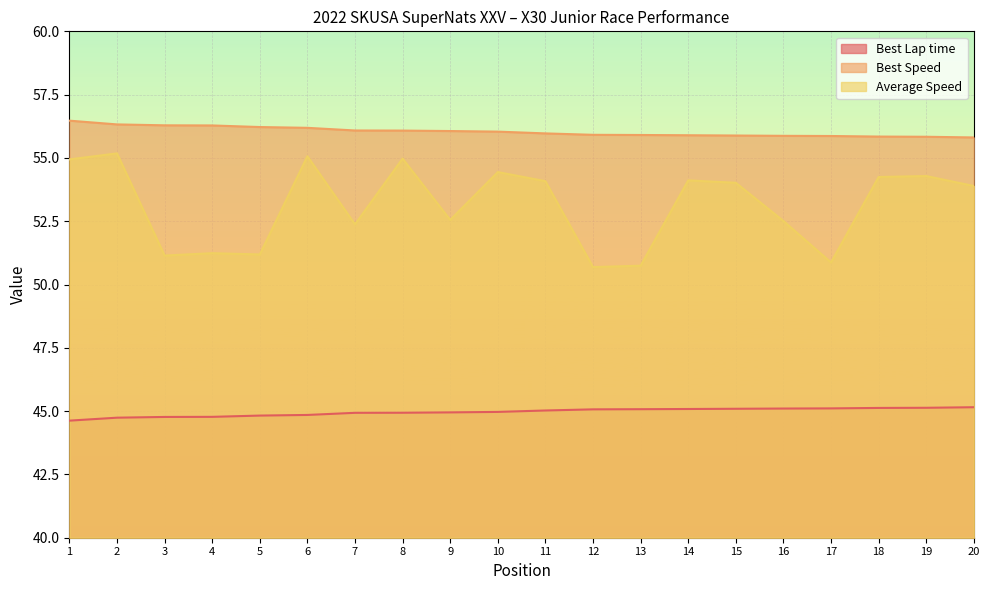

Is the value of Best Lap time at 12 greater than the value of Average Speed at 13?

No